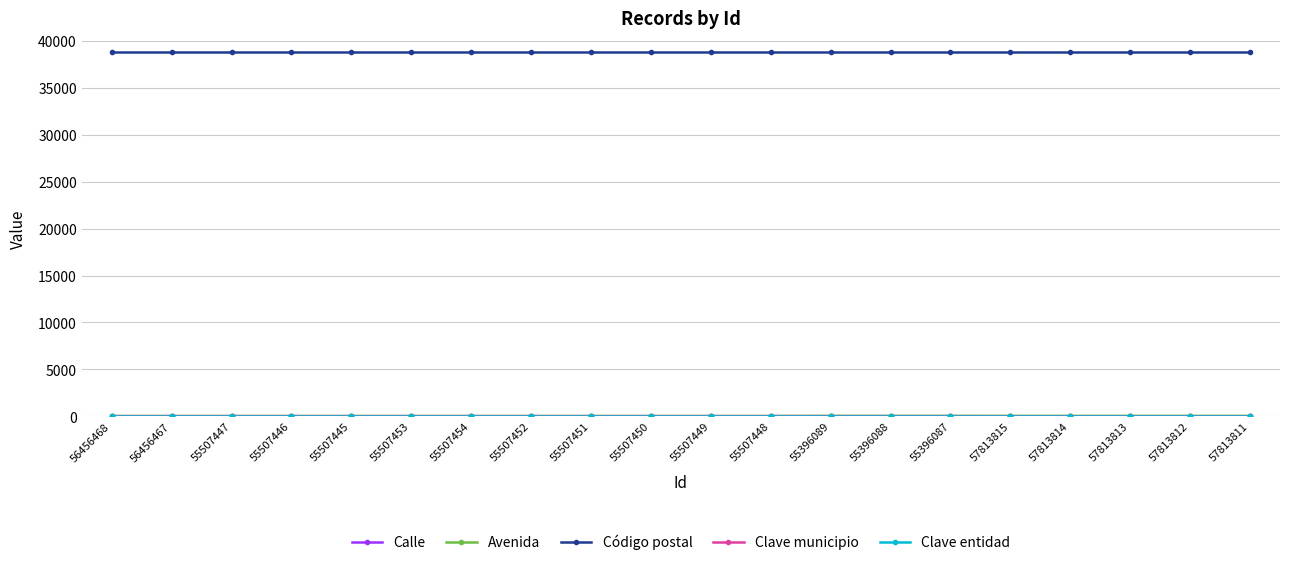

The Código postal series shows 38800 at 55396089. True or false?

True